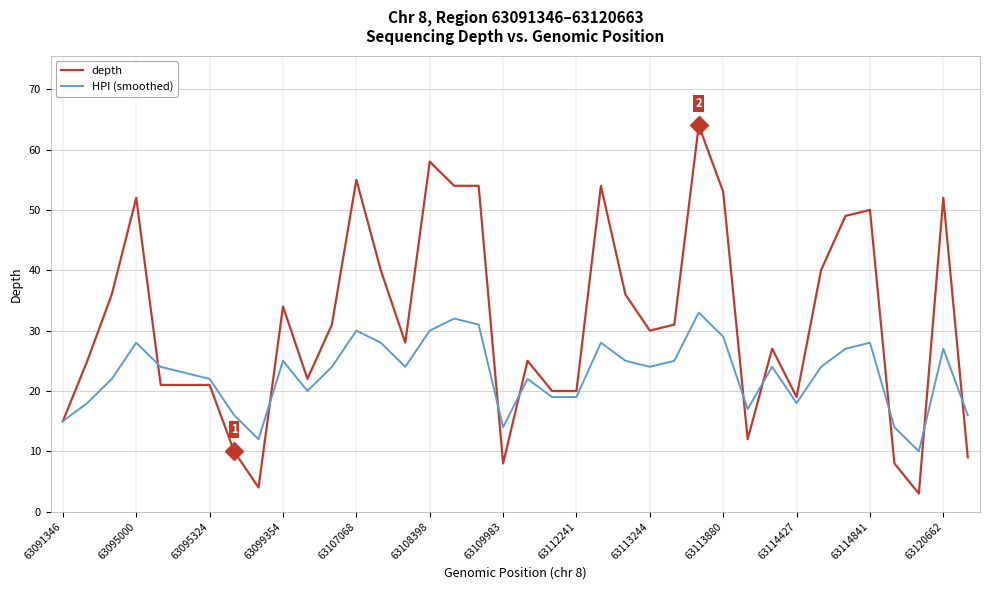

Which series has the largest range (max minus min)?

depth